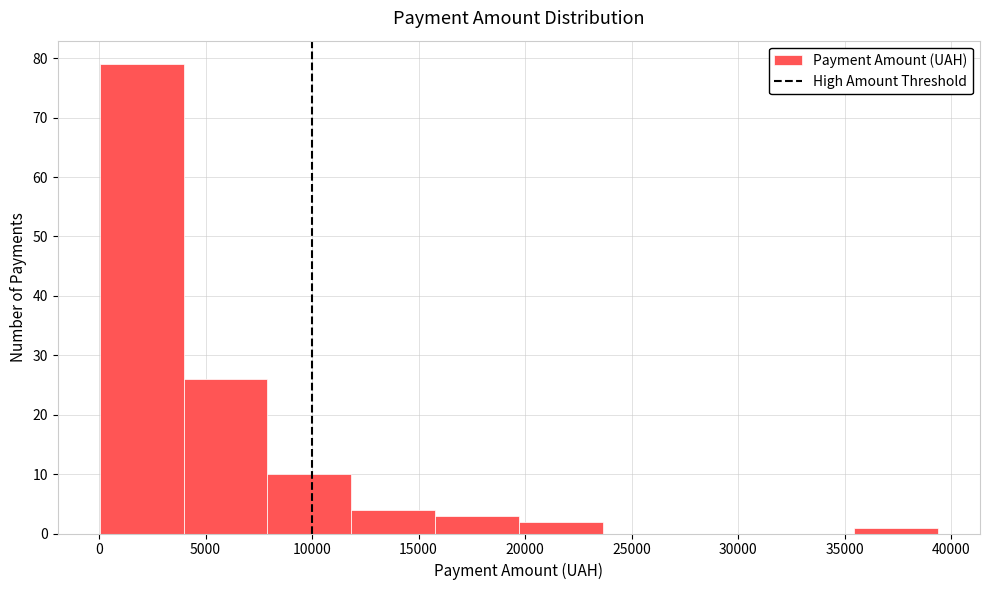

Which range on the x-axis has the tallest bar?

0 to 4000